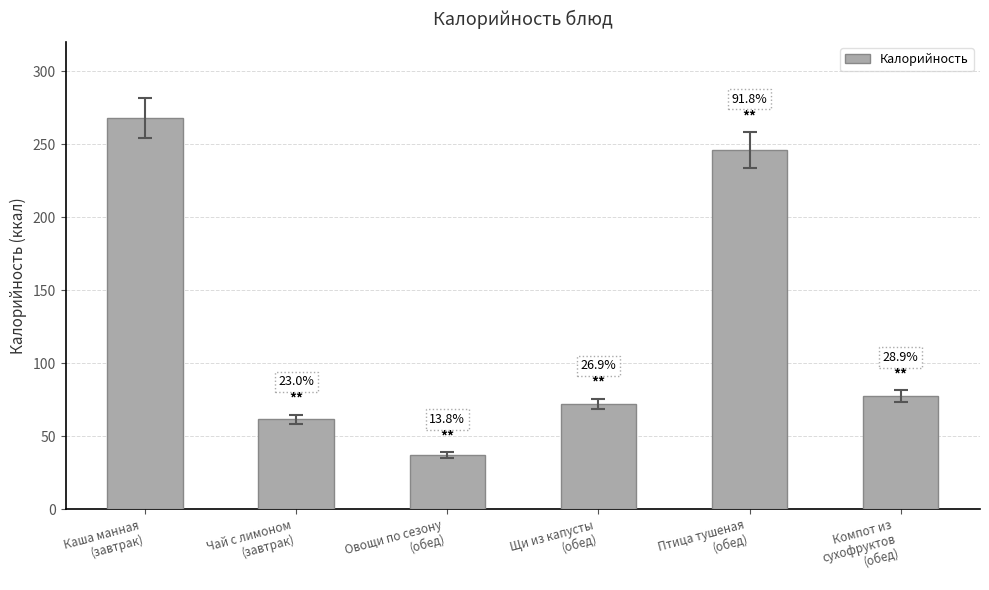

Where does the data first go above 77?

Каша манная
(завтрак)